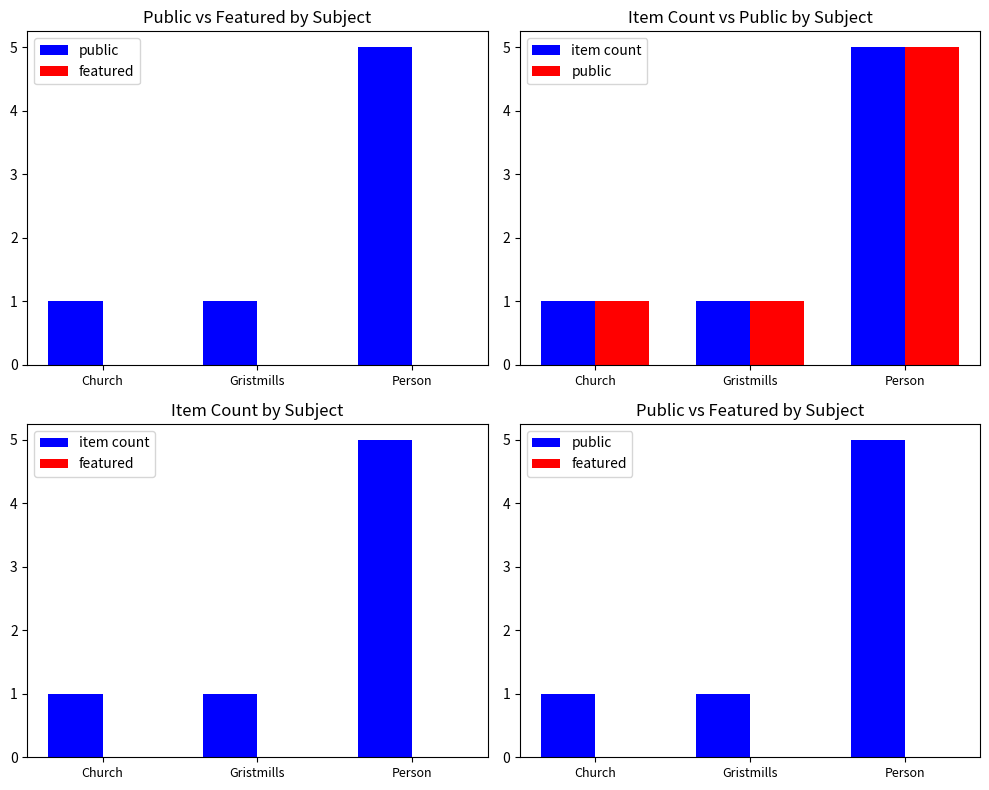

What are all the series names shown in the legend?

public, featured, item count